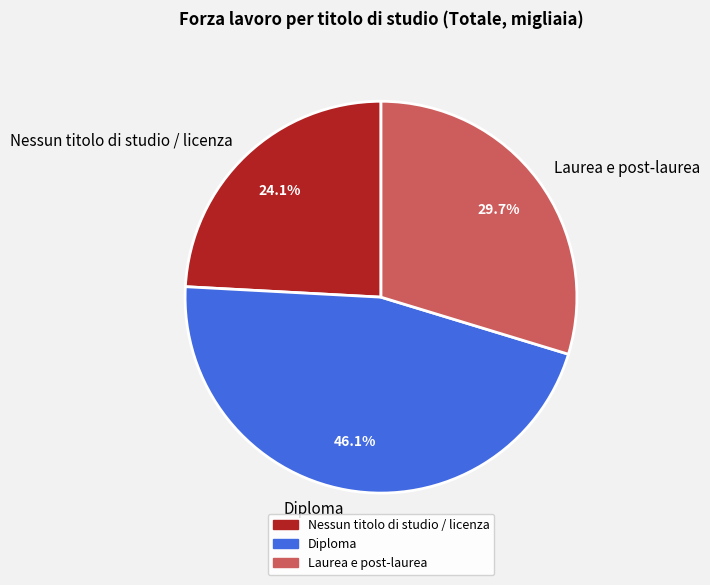

Does Diploma represent more than half of the total?

No